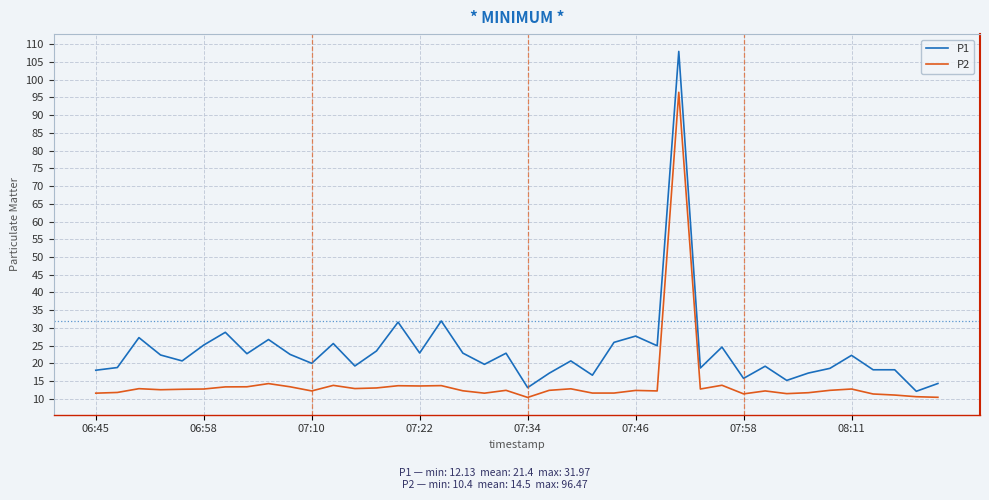

What is the highest value of the P2 series?

96.5